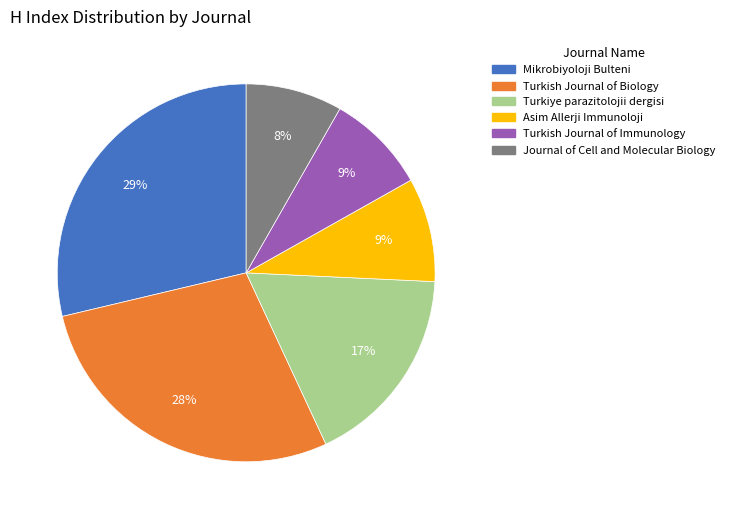

Does any single category account for the majority?

No